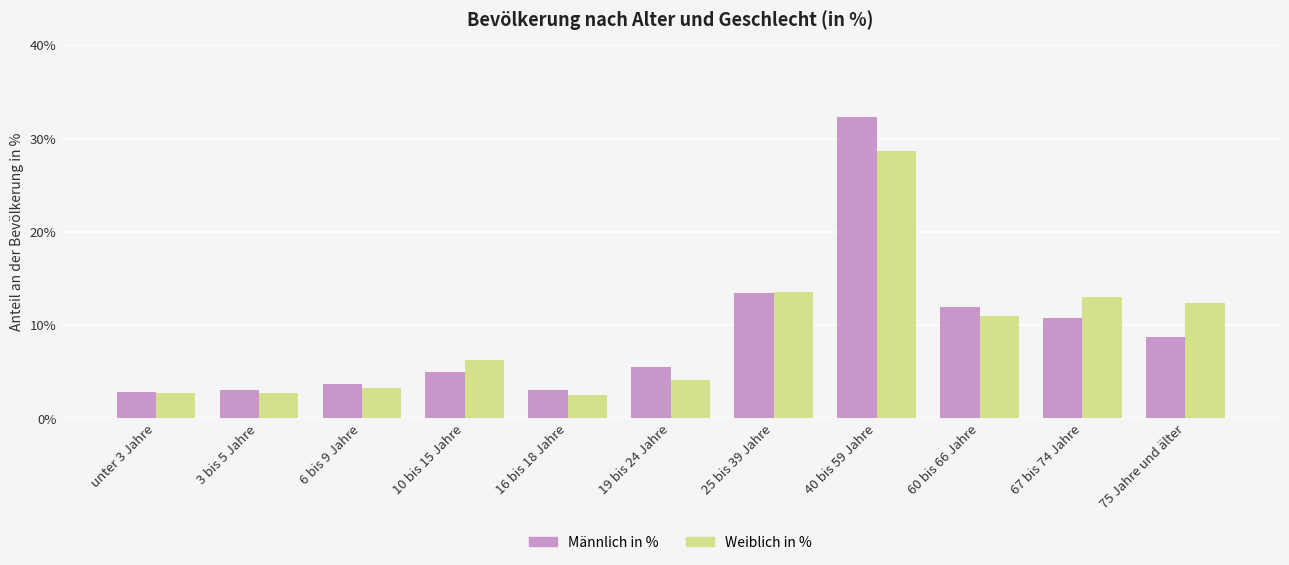

Reading left to right, list all the values displayed in this chart.

Männlich in %: unter 3 Jahre=2.8	3 bis 5 Jahre=3.0	6 bis 9 Jahre=3.7	10 bis 15 Jahre=5.0	16 bis 18 Jahre=3.0	19 bis 24 Jahre=5.5	25 bis 39 Jahre=13.4	40 bis 59 Jahre=32.3	60 bis 66 Jahre=11.9	67 bis 74 Jahre=10.8	75 Jahre und älter=8.7
Weiblich in %: unter 3 Jahre=2.7	3 bis 5 Jahre=2.7	6 bis 9 Jahre=3.3	10 bis 15 Jahre=6.3	16 bis 18 Jahre=2.5	19 bis 24 Jahre=4.1	25 bis 39 Jahre=13.6	40 bis 59 Jahre=28.7	60 bis 66 Jahre=11.0	67 bis 74 Jahre=13.0	75 Jahre und älter=12.4